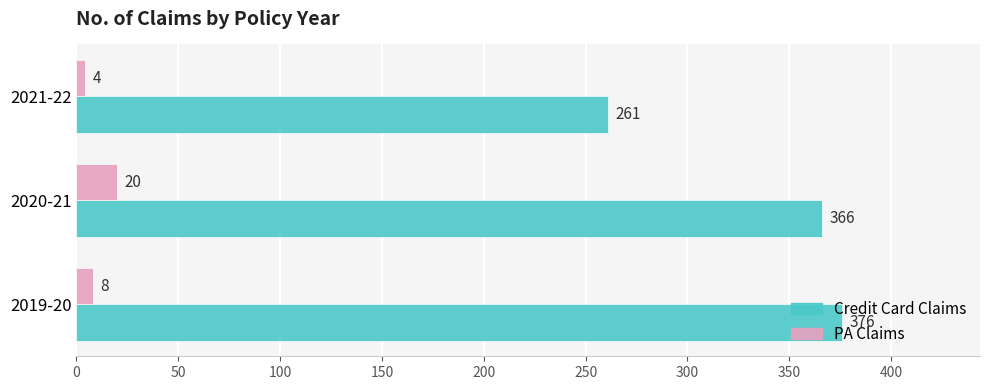

Read the Credit Card Claims value at 2021-22, to the nearest 5.

260